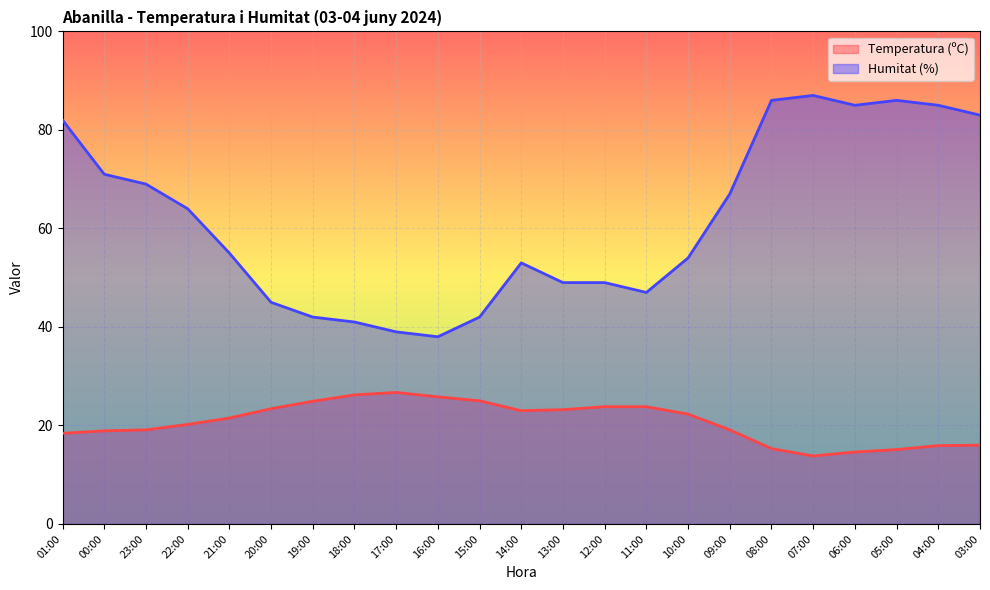

What is the approximate value of Humitat (%) at 07:00?

87.0